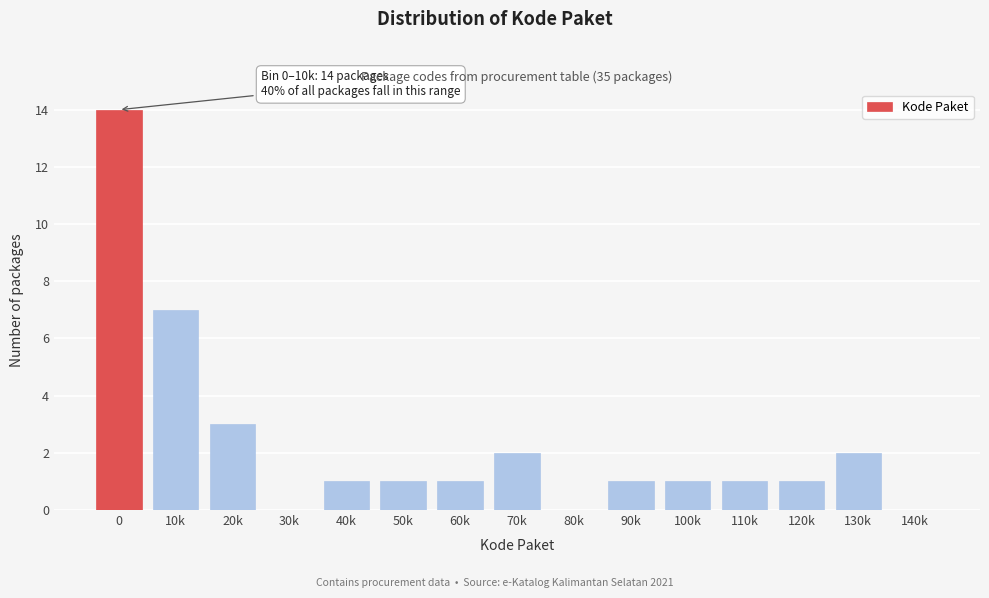

Reading right to left, extract all data points from this chart.

140k=0	130k=2	120k=1	110k=1	100k=1	90k=1	80k=0	70k=2	60k=1	50k=1	40k=1	30k=0	20k=3	10k=7	0=14